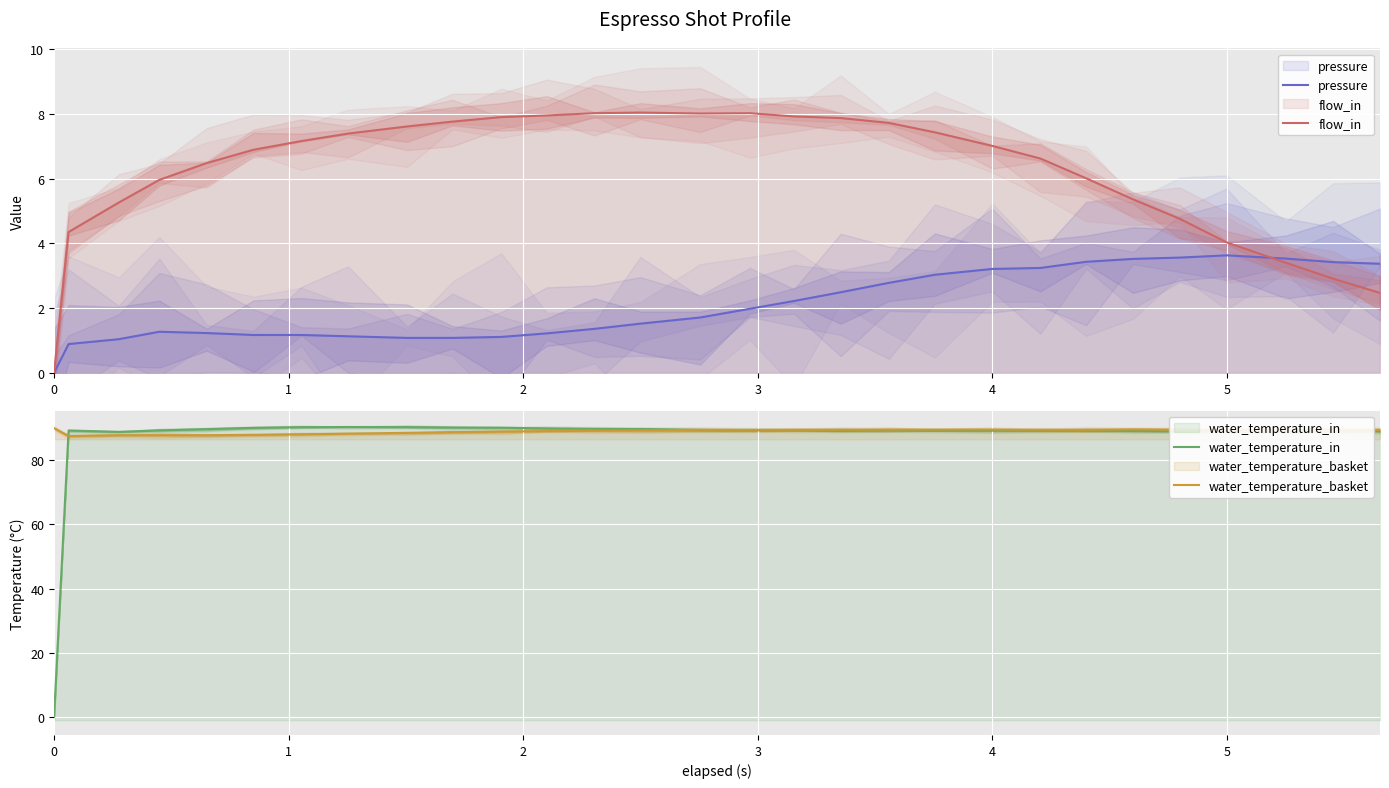

What is the value of the water_temperature_basket point at the 8th from the left?

88.3